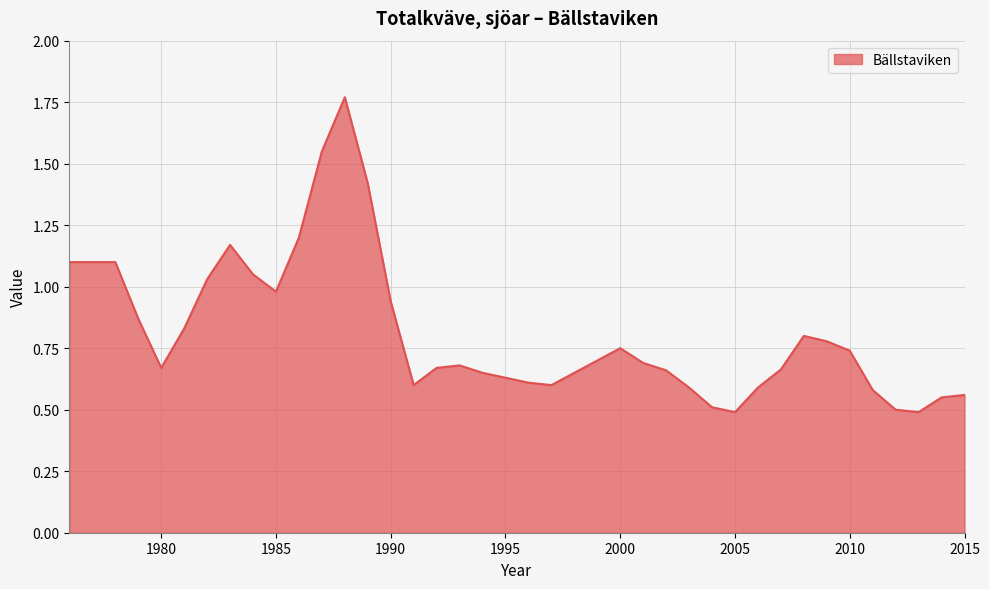

What is the smallest value displayed?

0.5